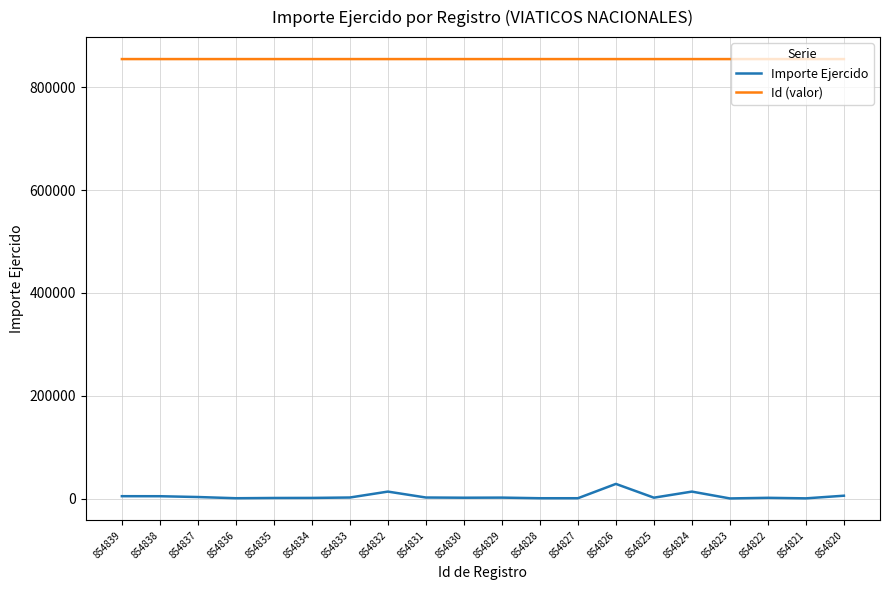

Which series has the largest range (max minus min)?

Importe Ejercido